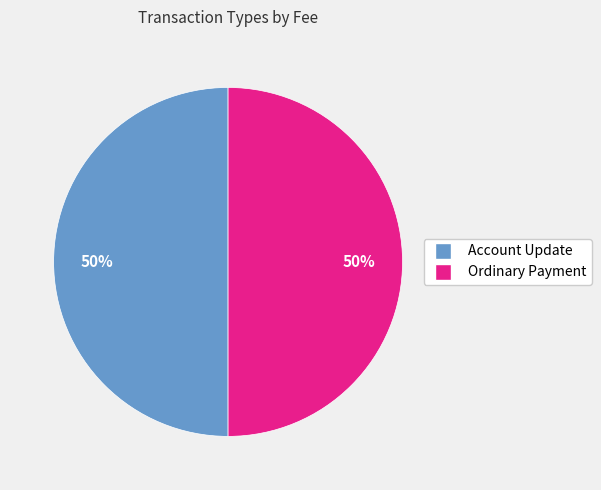

To the nearest percent, what is the average slice percentage?

50%